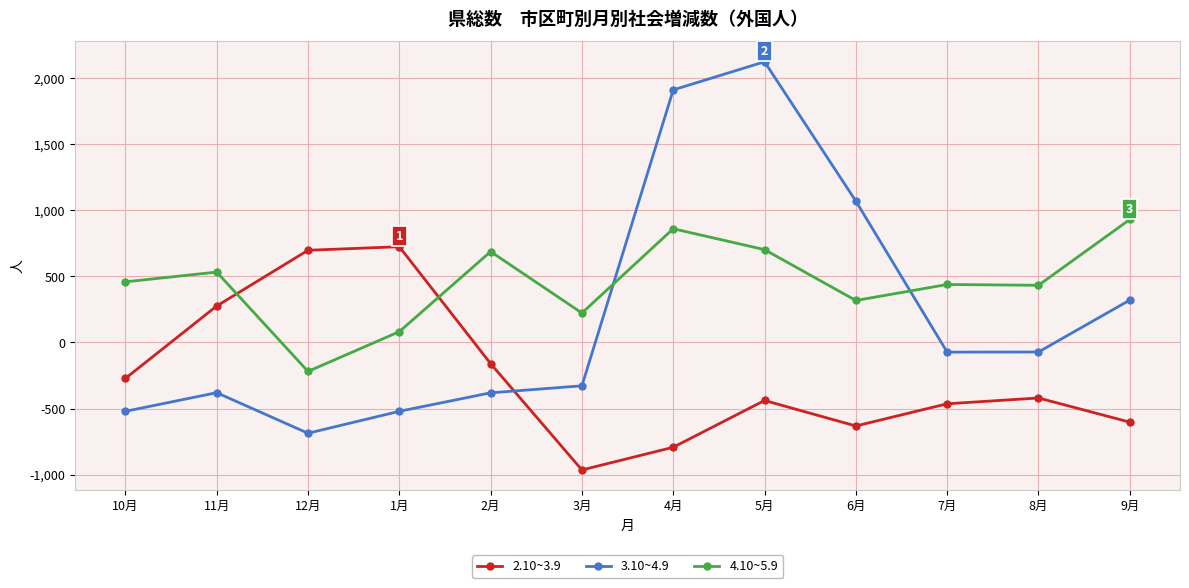

What is the label of the 8th point from the left?

5月